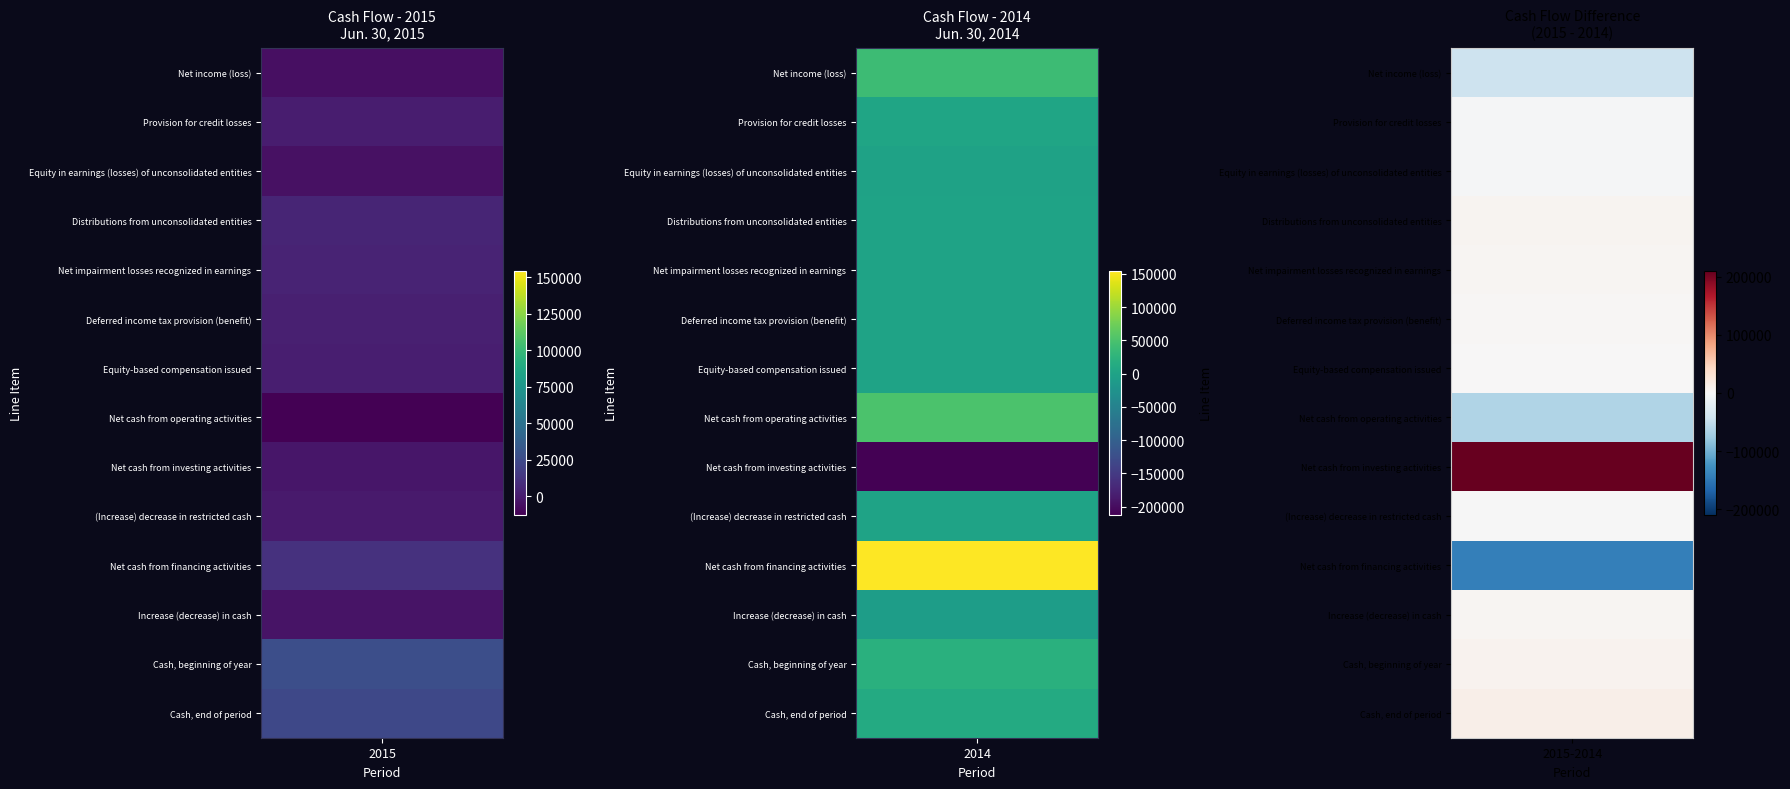

At which label does Cash, beginning of year reach its minimum?

Jun. 30, 2014